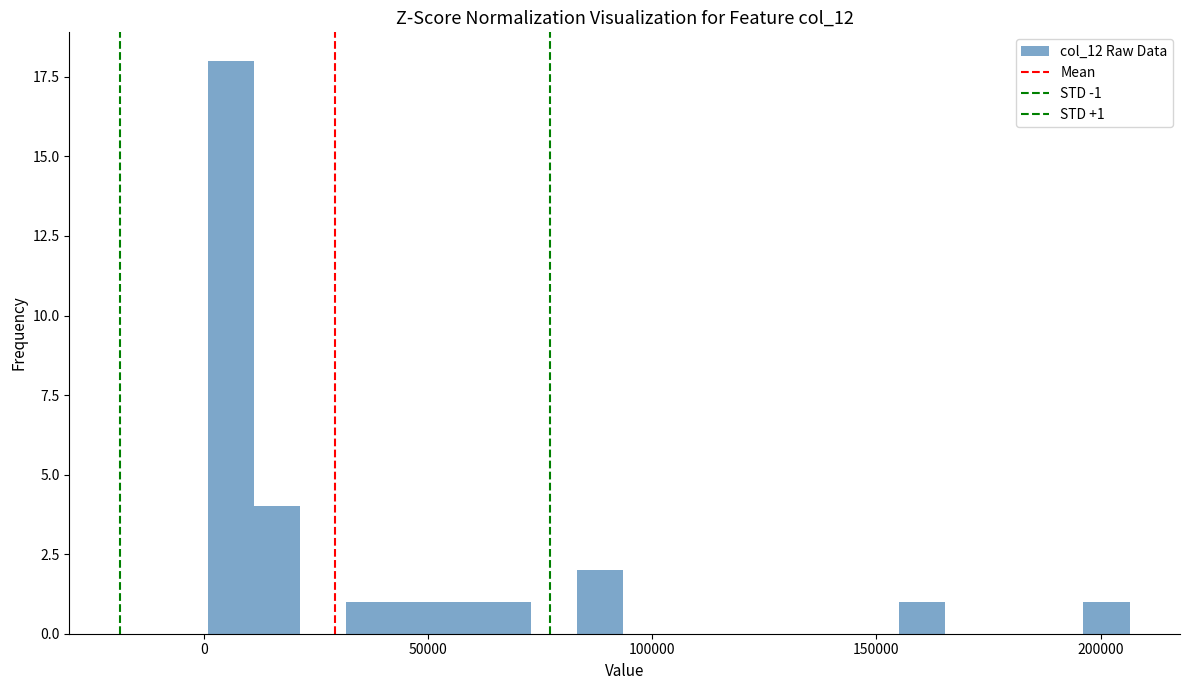

Read against the x-axis, roughly where is the centre of the tallest bar?

5000